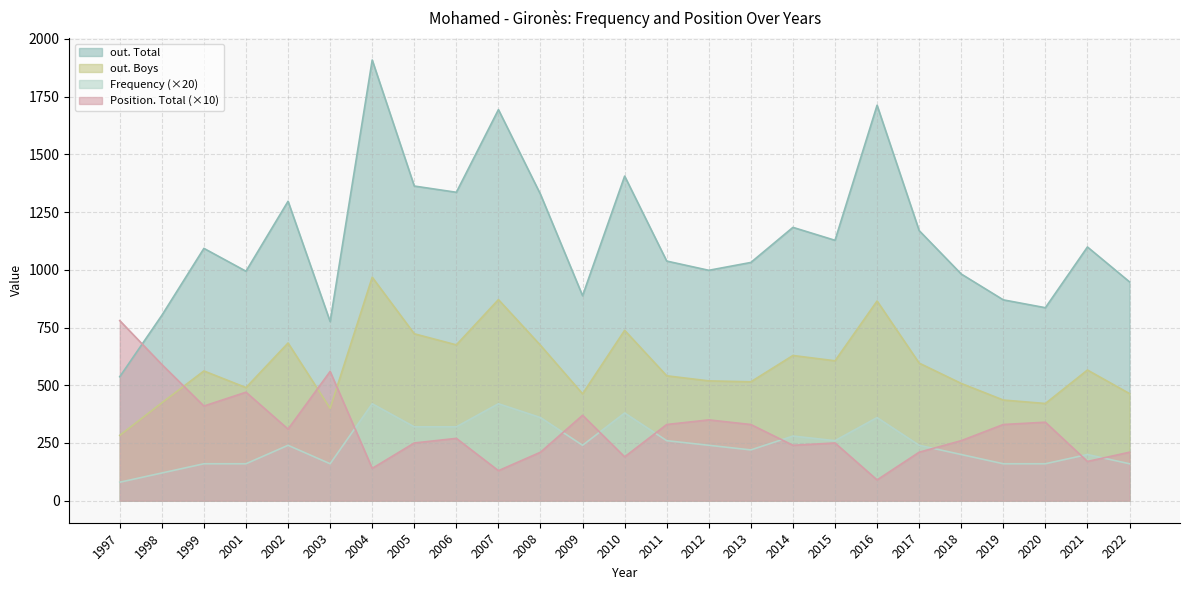

How many values in the Position. Total series exceed 270?

12